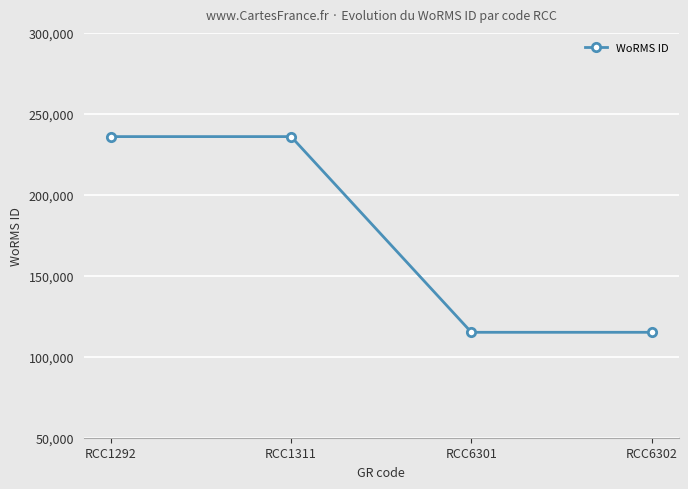

What is the difference between the values at RCC1292 and RCC6301?

120851